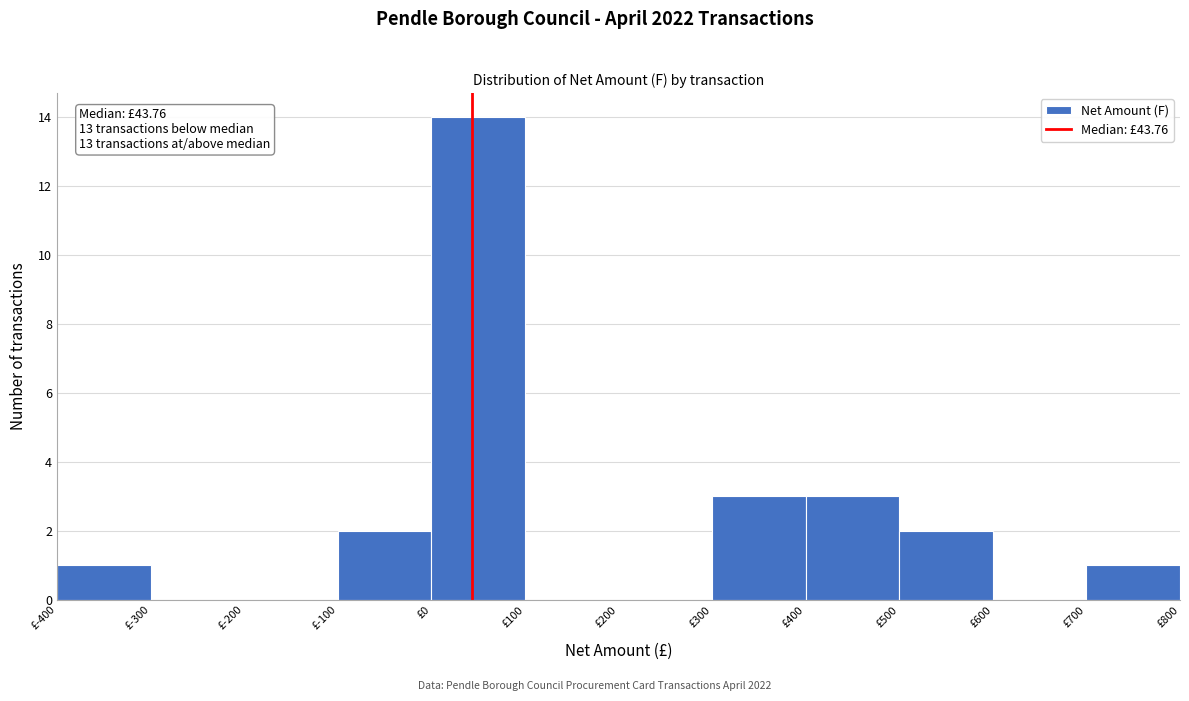

Over which range of the x-axis is the bar tallest?

0 to 100